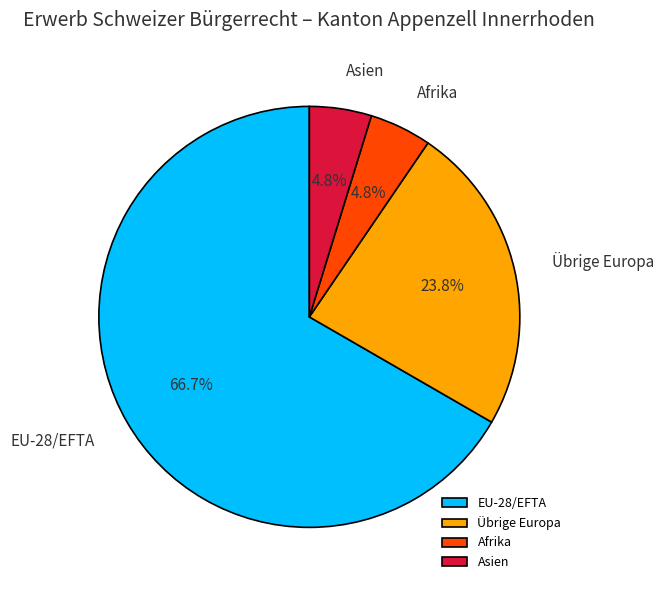

Is there a majority slice in this chart?

Yes